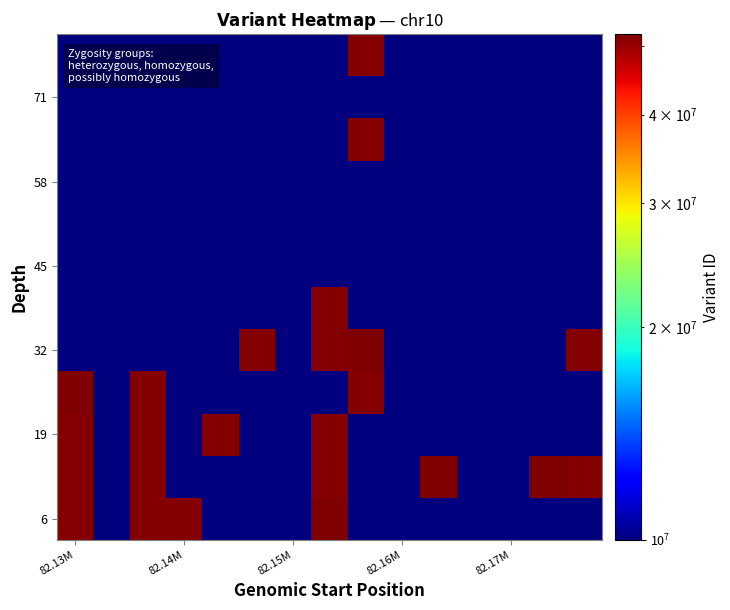

At how many categories does at least one series exceed 45994115?

10